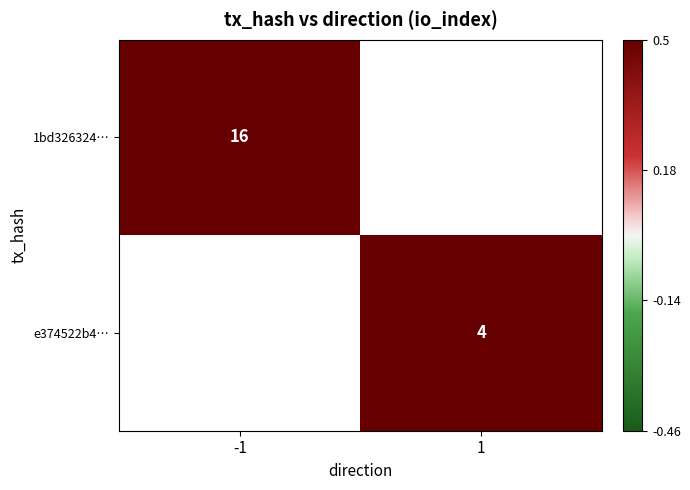

The value of 1bd326324… at -1 is 27. True or false?

False